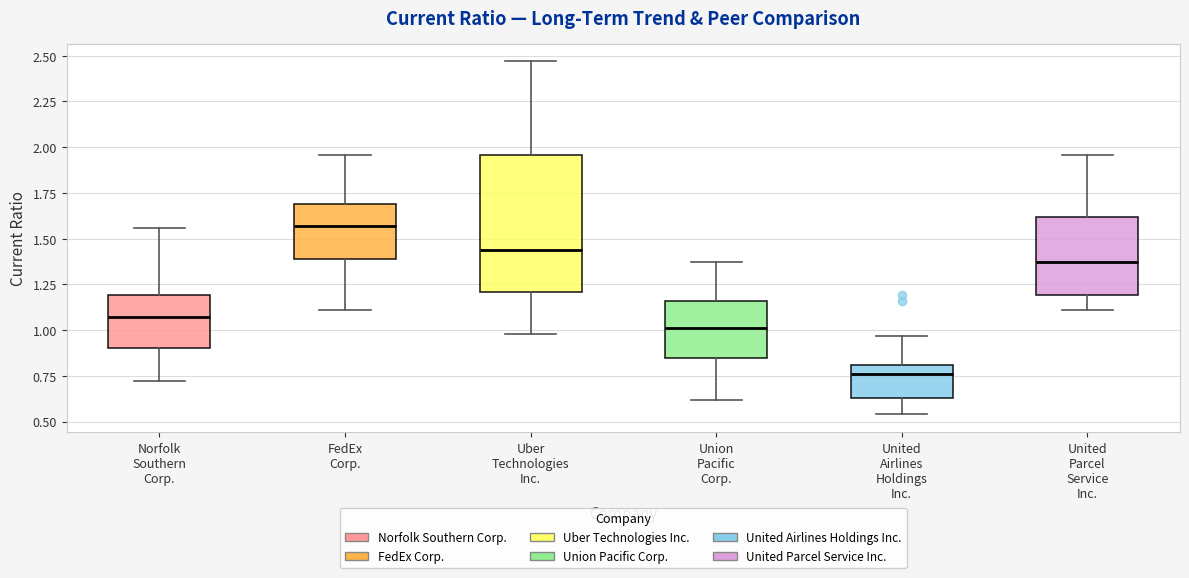

Reading left to right, transcribe this box plot: for each box, give where its median line is, the range the box spans, and where its two whiskers end, as read against the y-axis. The values are not printed on the chart, so give them approximately, as read against the axis.

Norfolk Southern Corp.: median 1.05, box 0.90 to 1.20, whiskers 0.70 to 1.55
FedEx Corp.: median 1.55, box 1.40 to 1.70, whiskers 1.10 to 1.95
Uber Technologies Inc.: median 1.45, box 1.20 to 1.95, whiskers 1.00 to 2.45
Union Pacific Corp.: median 1.00, box 0.85 to 1.15, whiskers 0.60 to 1.35
United Airlines Holdings Inc.: median 0.75, box 0.65 to 0.80, whiskers 0.55 to 0.95
United Parcel Service Inc.: median 1.35, box 1.20 to 1.60, whiskers 1.10 to 1.95